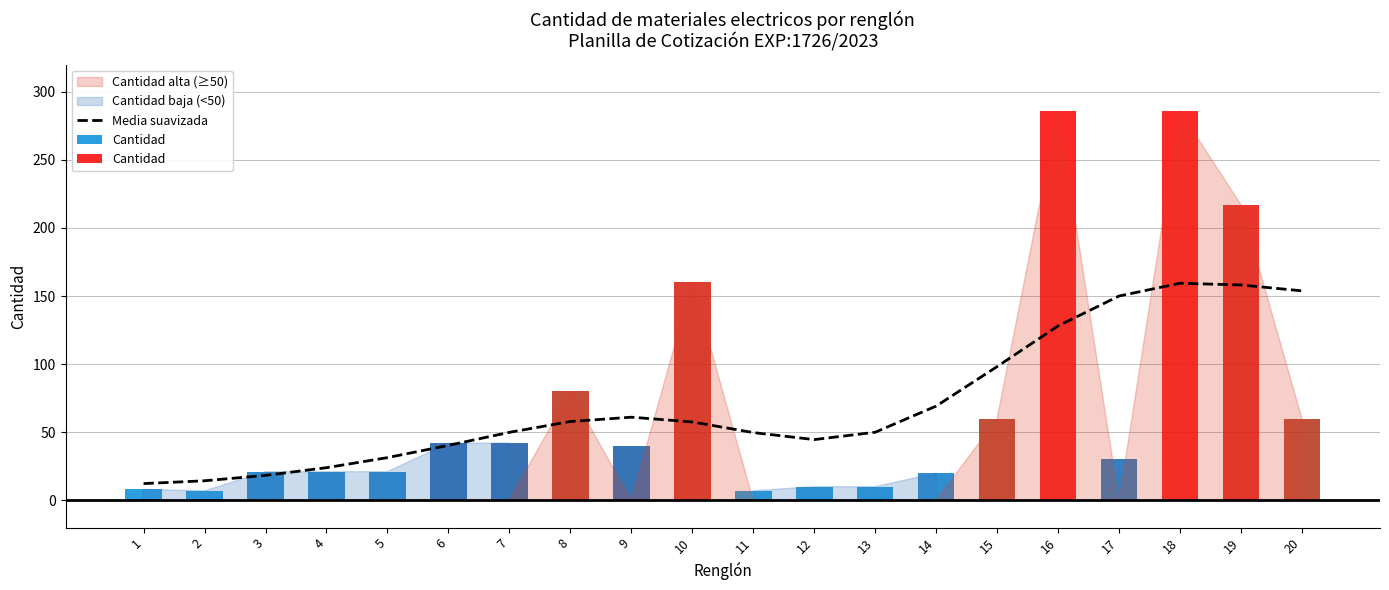

What is the average value?

71.4